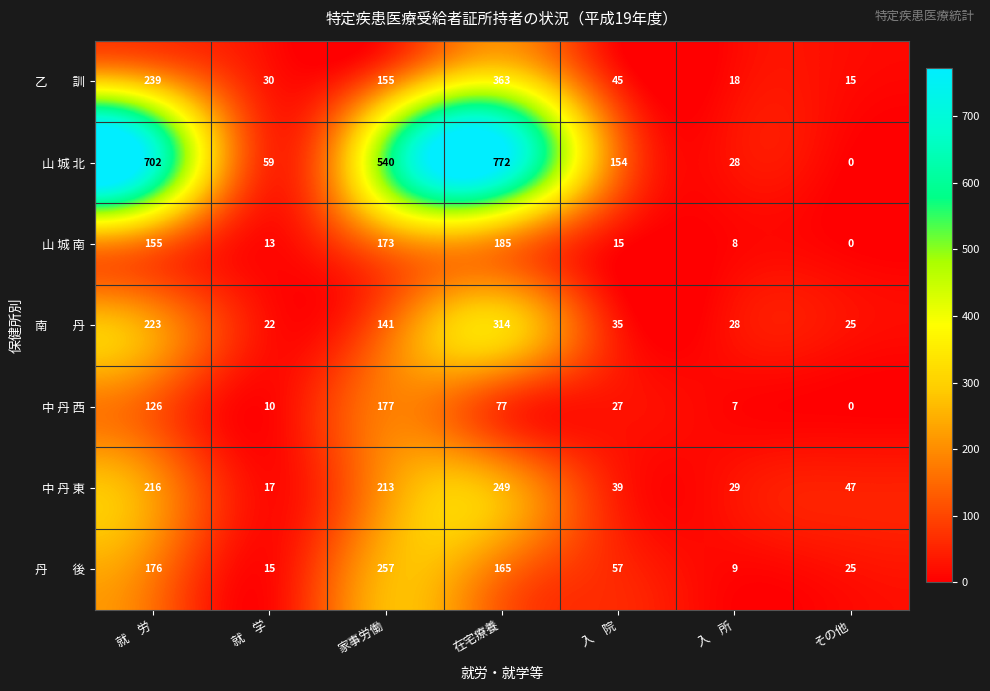

What is the sum of all 山 城 南 values?

549